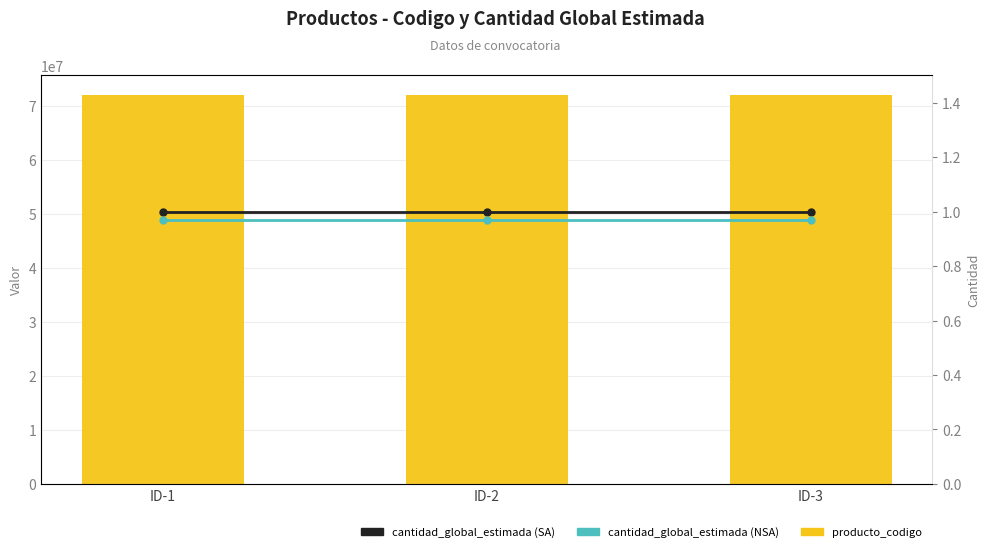

What is the difference between the highest and lowest values at ID-1?

72101702.0